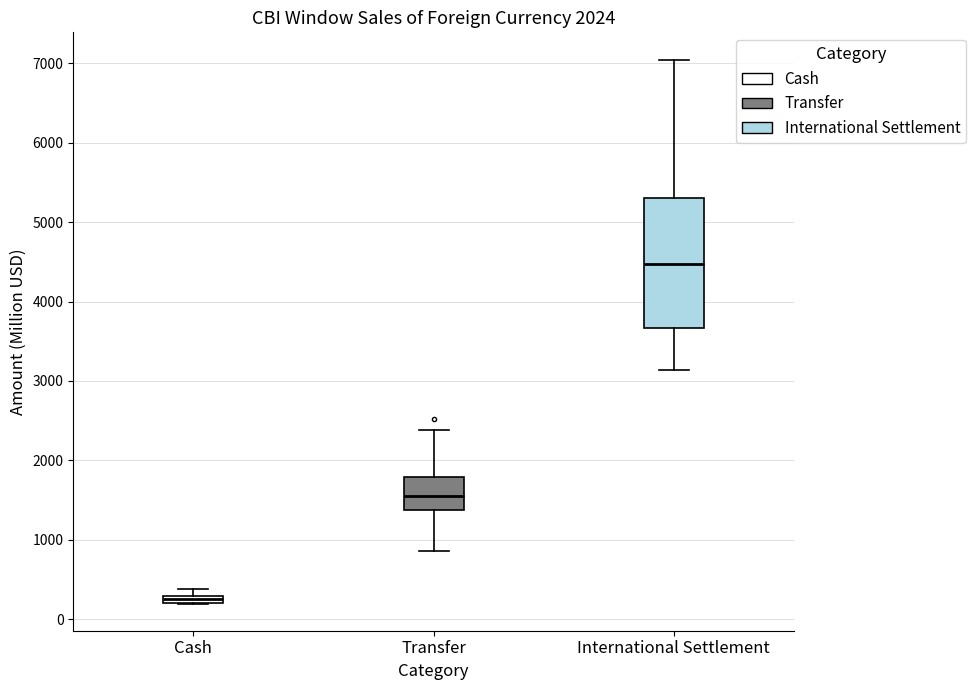

Which box's median line is the lowest?

Cash